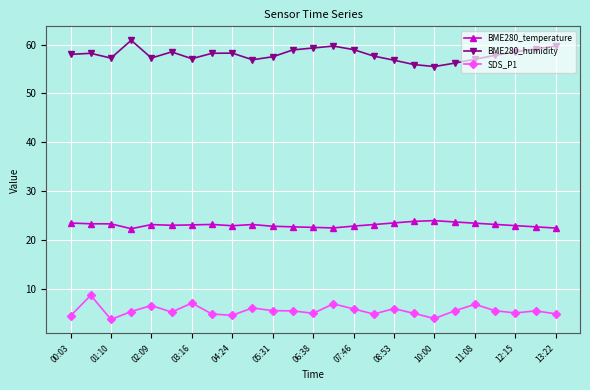

What is the value of the BME280_humidity point at the 15th from the left?

59.0